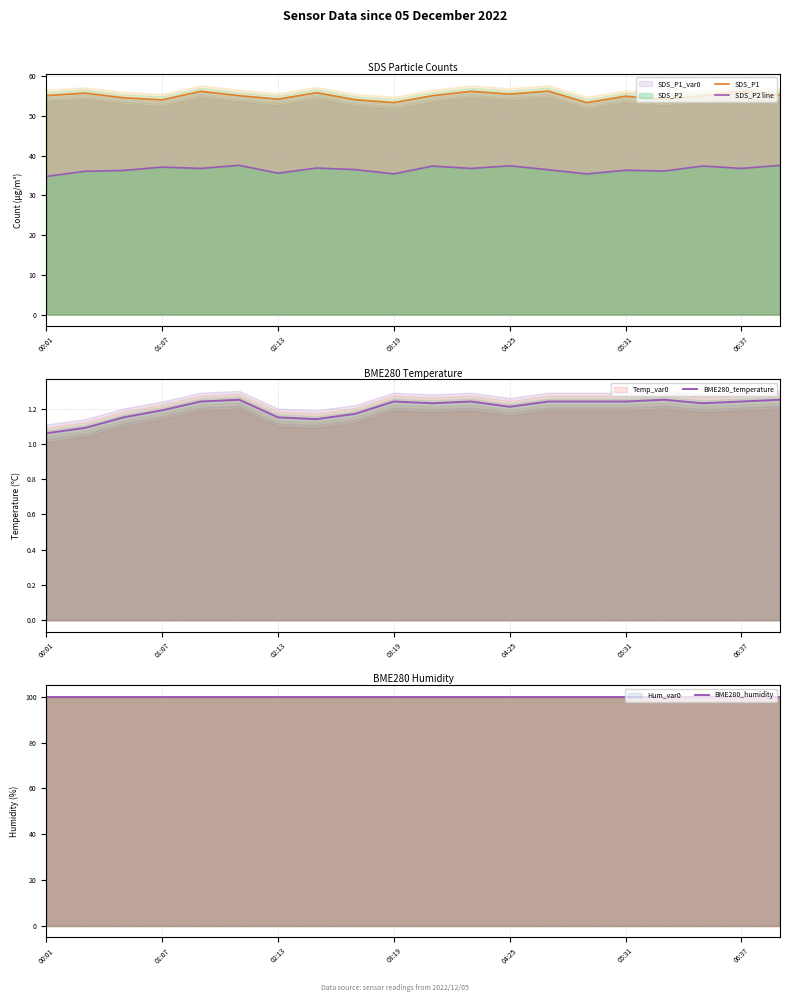

Count the BME280_temperature values in the range 1 to 2.

20